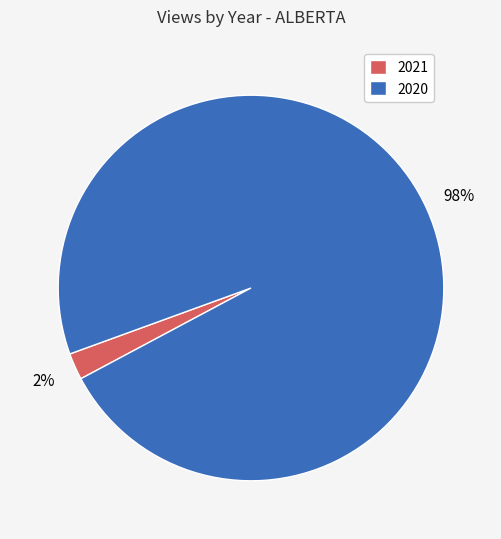

Count the number of slices in the pie.

2